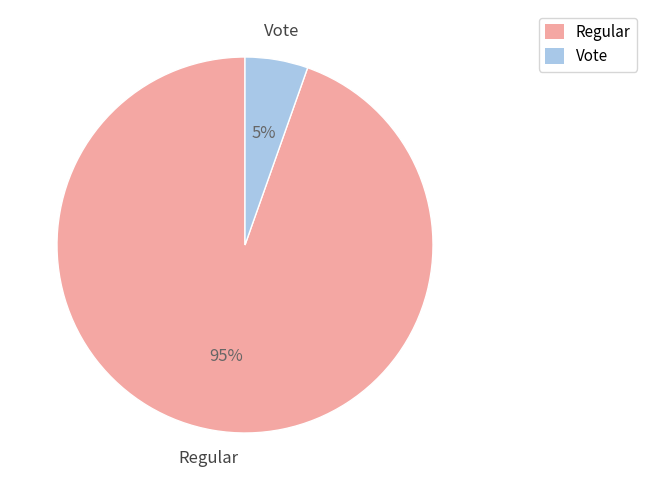

To the nearest percent, what portion does Vote represent?

5%